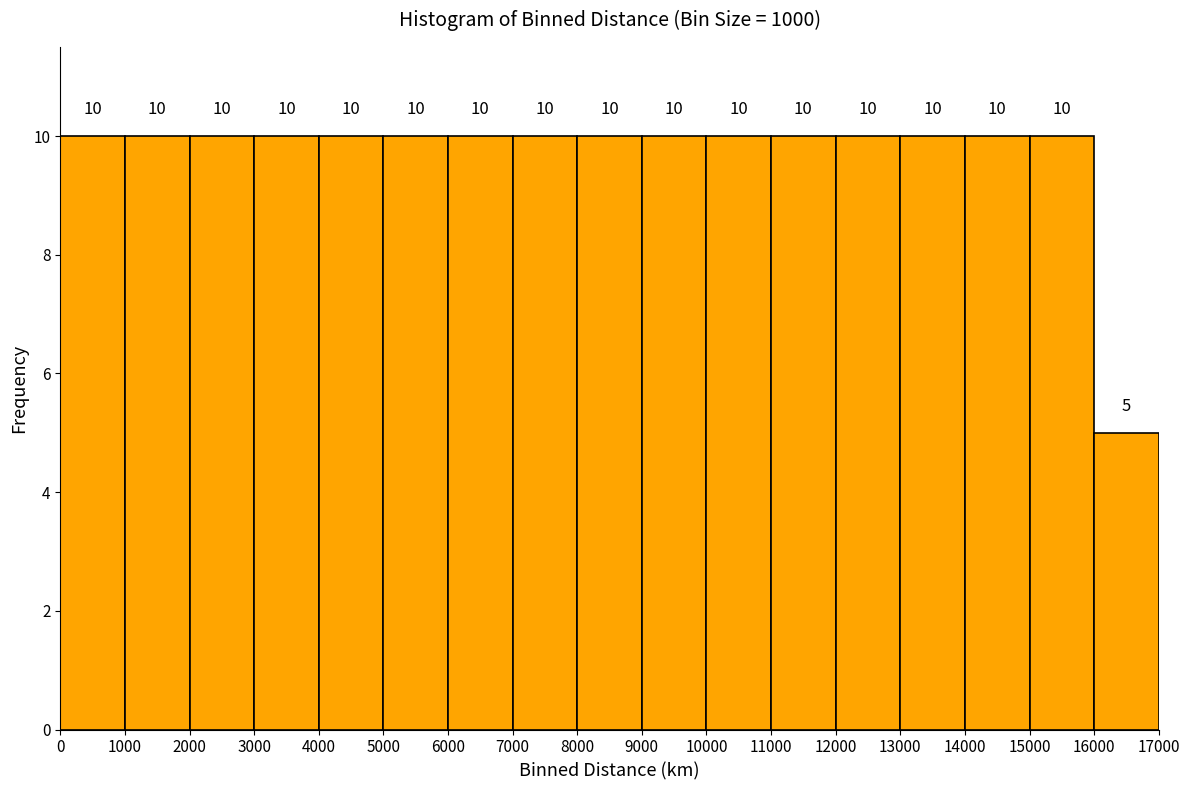

Reading left to right, list every bar in this chart as the range it spans on the x-axis followed by its height.

0 to 1000: 10
1000 to 2000: 10
2000 to 3000: 10
3000 to 4000: 10
4000 to 5000: 10
5000 to 6000: 10
6000 to 7000: 10
7000 to 8000: 10
8000 to 9000: 10
9000 to 10000: 10
10000 to 11000: 10
11000 to 12000: 10
12000 to 13000: 10
13000 to 14000: 10
14000 to 15000: 10
15000 to 16000: 10
16000 to 17000: 5